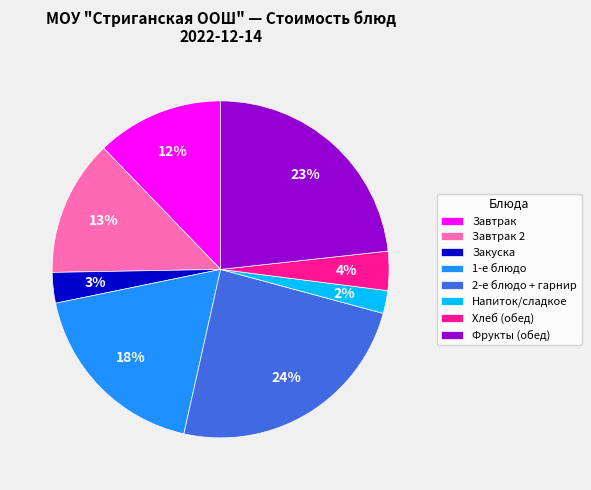

Which category has the biggest portion of the pie?

2-е блюдо + гарнир